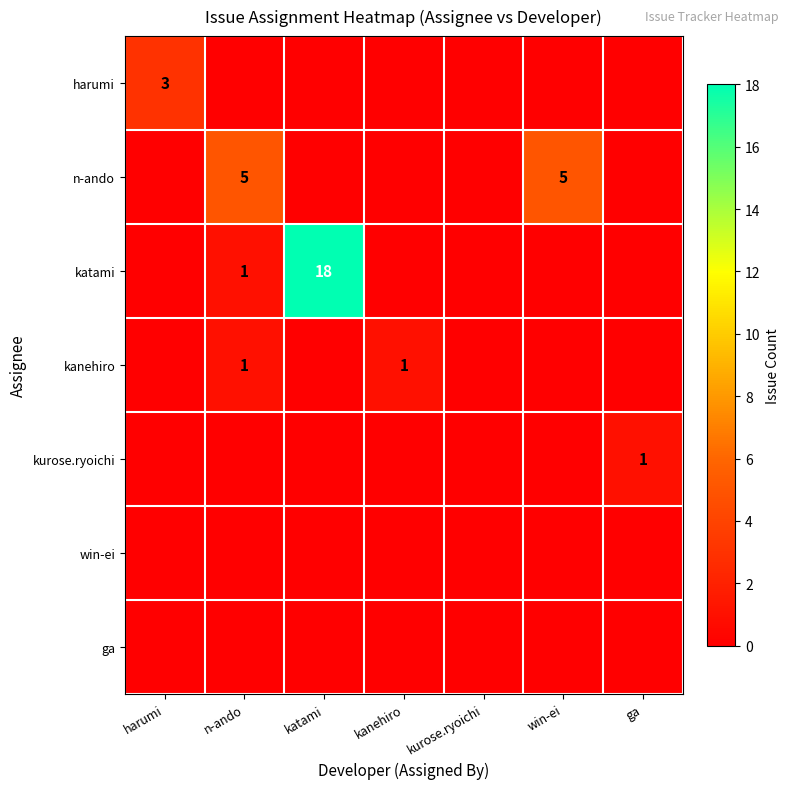

Which category has the highest value in the win-ei series?

harumi